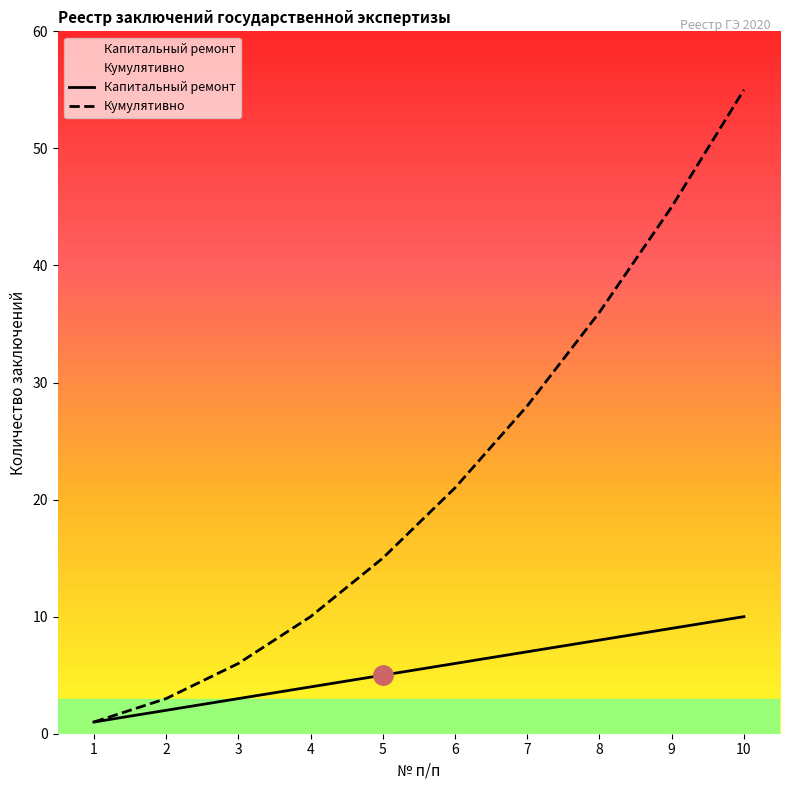

Count the number of categories in the chart.

10